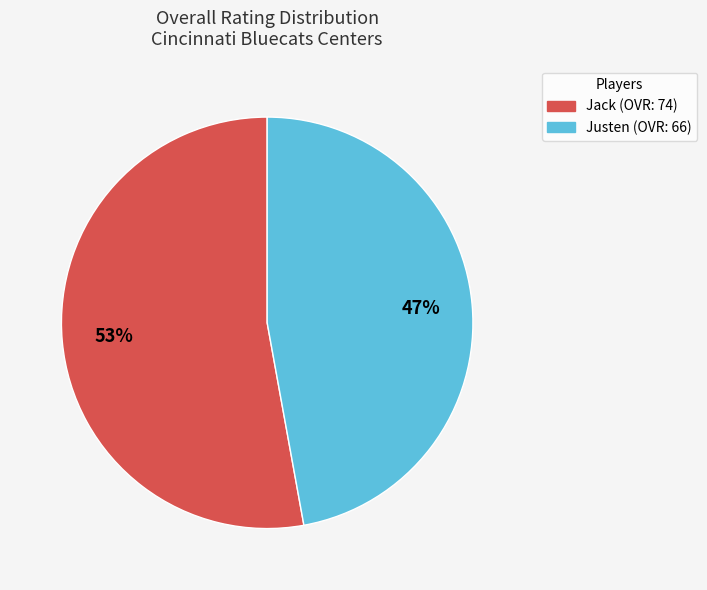

Is it true that Jack is 53% of the pie?

True